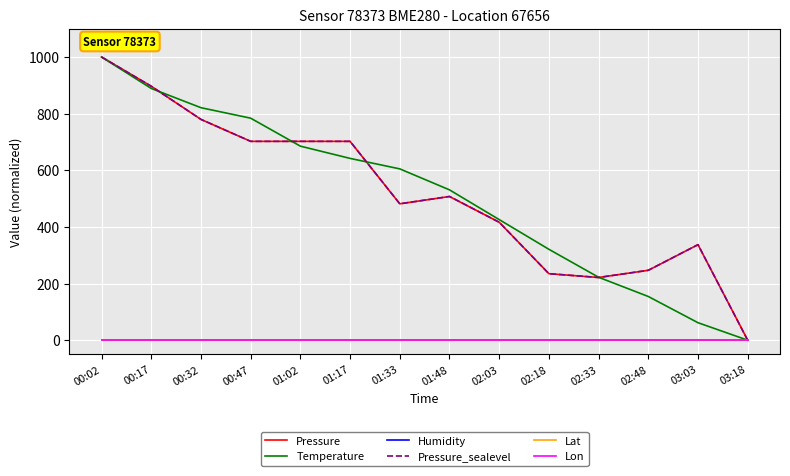

Which series has the largest total across all categories?

Pressure